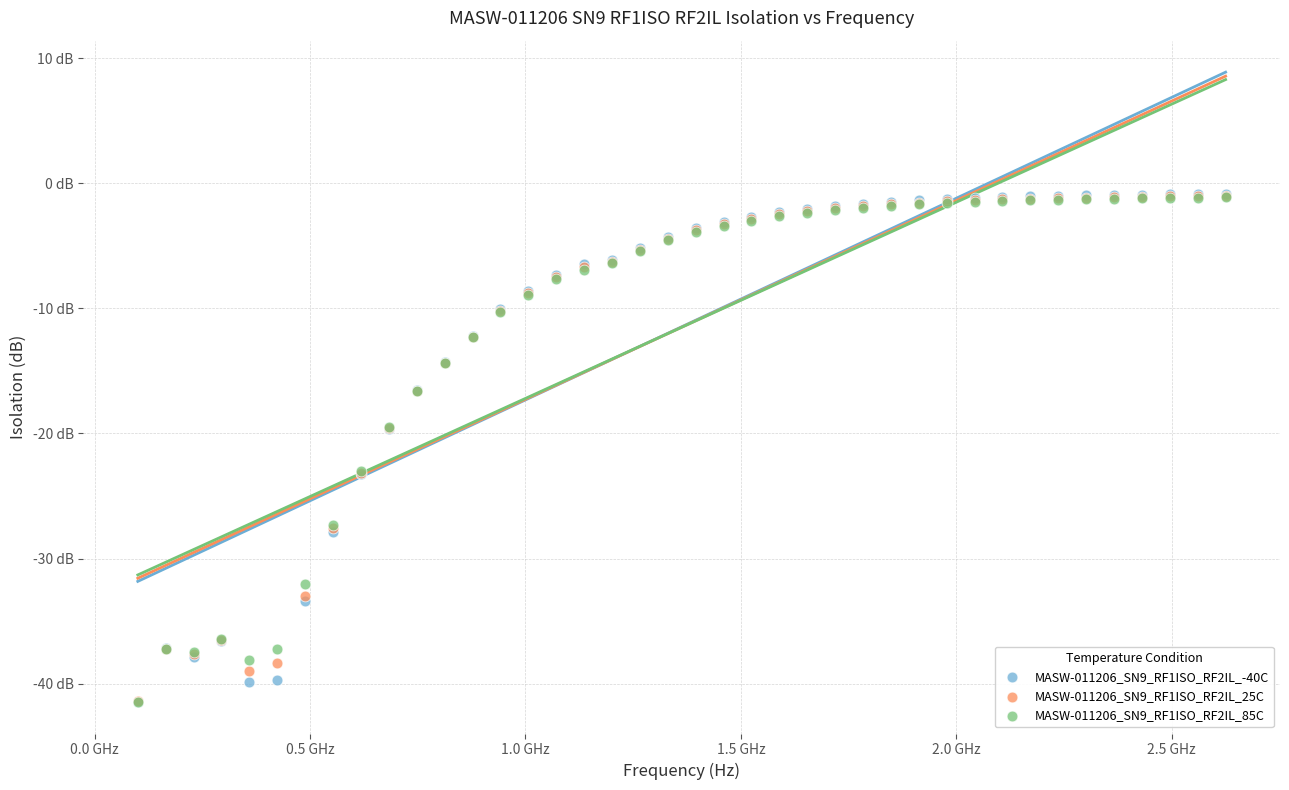

What are all the series names shown in the legend?

MASW-011206_SN9_RF1ISO_RF2IL_-40C, MASW-011206_SN9_RF1ISO_RF2IL_25C, MASW-011206_SN9_RF1ISO_RF2IL_85C